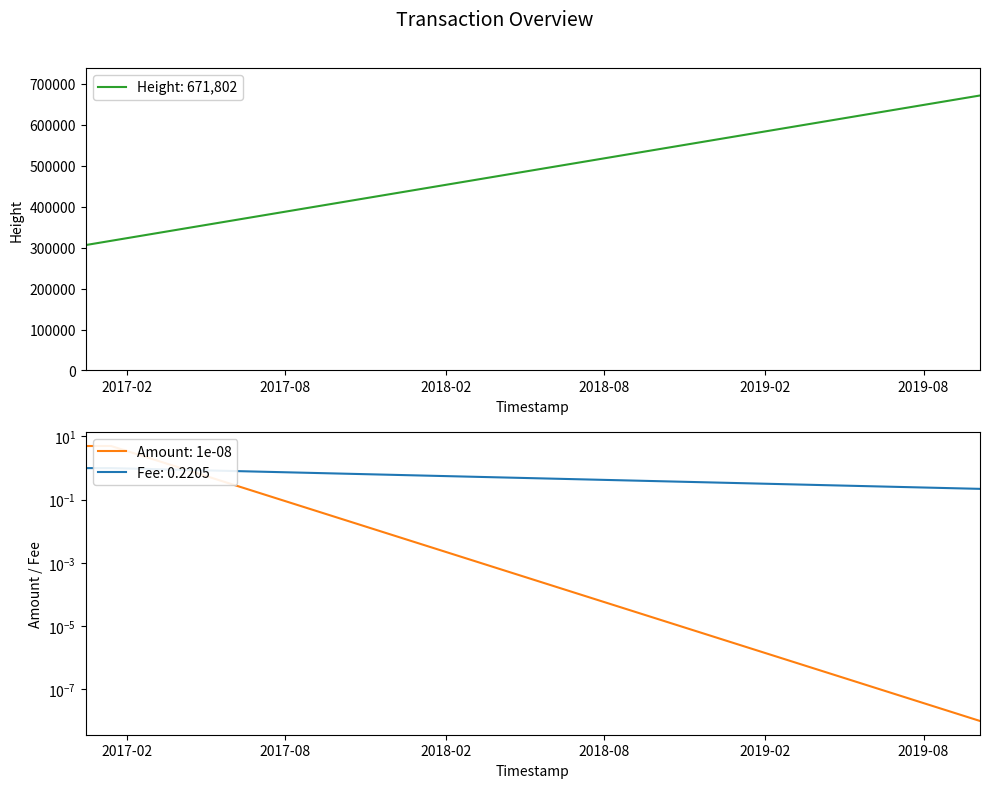

What is the sum of the Height values at 2017-01-13 23:02:55 and 2016-12-15 23:40:59?

623173.0